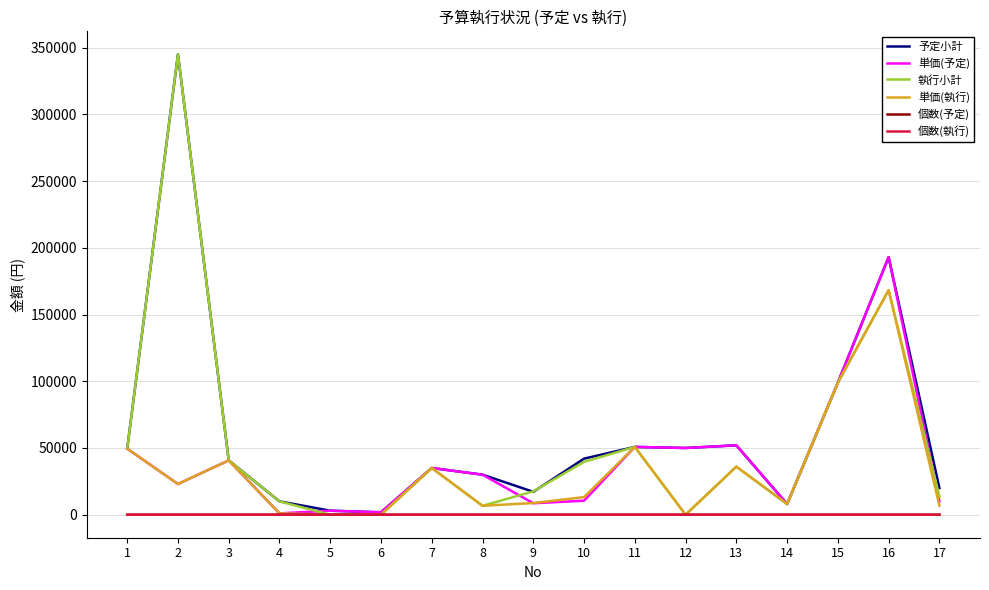

The value of 予定小計 at 2 is 194956.9. True or false?

False